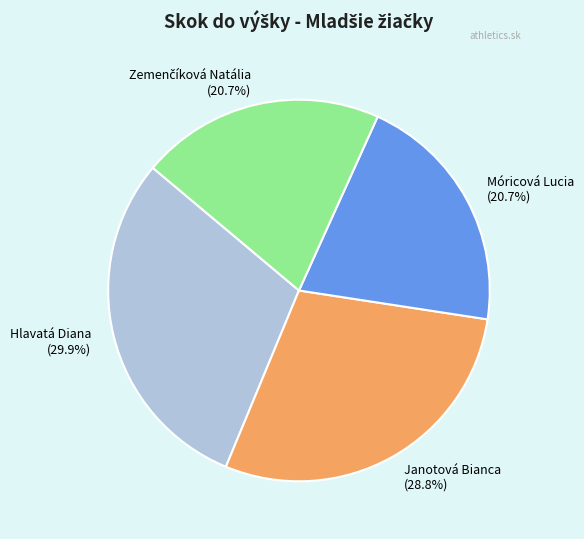

To the nearest percent, what percentage of the pie is Móricová Lucia?

21%